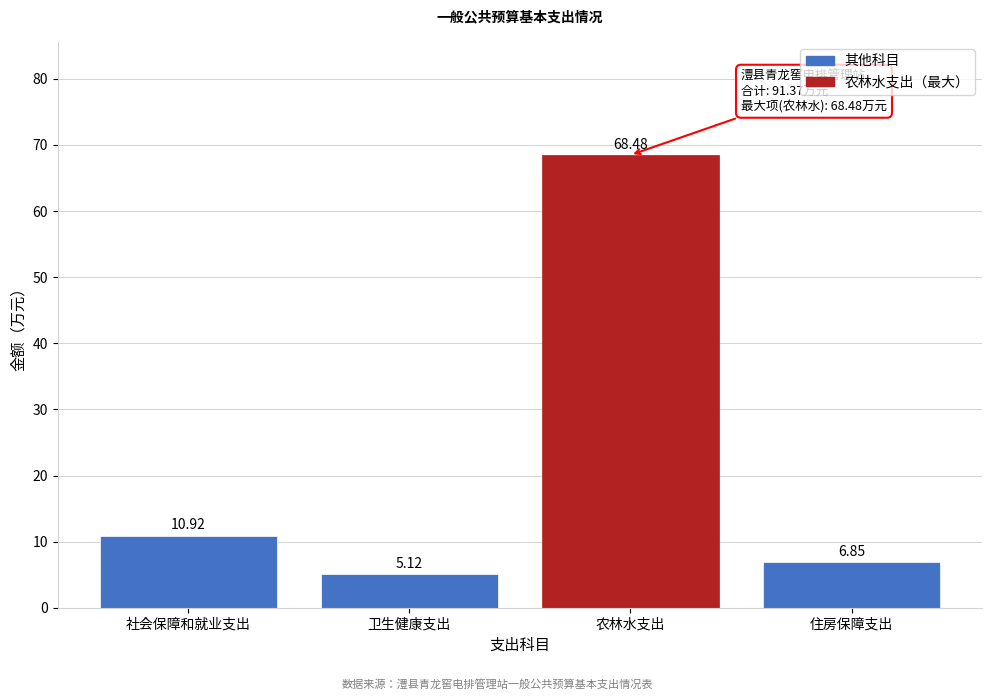

Where does the data first go above 10?

社会保障和就业支出